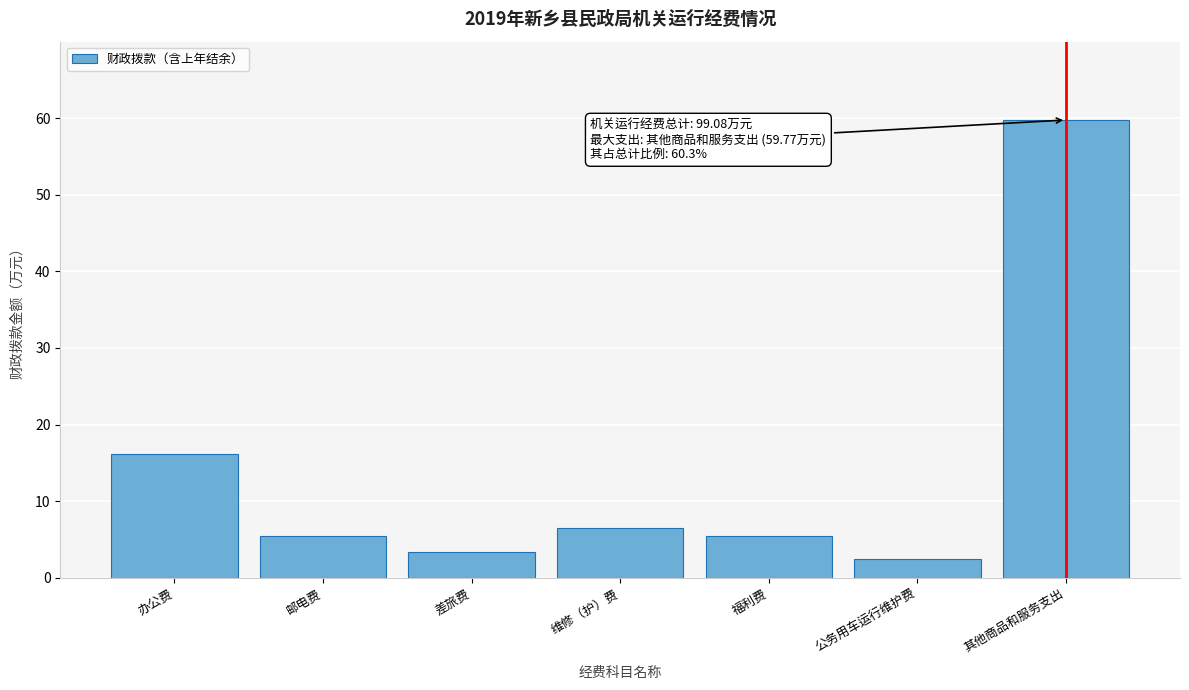

Reading right to left, transcribe all the data shown in this chart.

其他商品和服务支出=59.8	公务用车运行维护费=2.4	福利费=5.4	维修（护）费=6.5	差旅费=3.4	邮电费=5.4	办公费=16.2